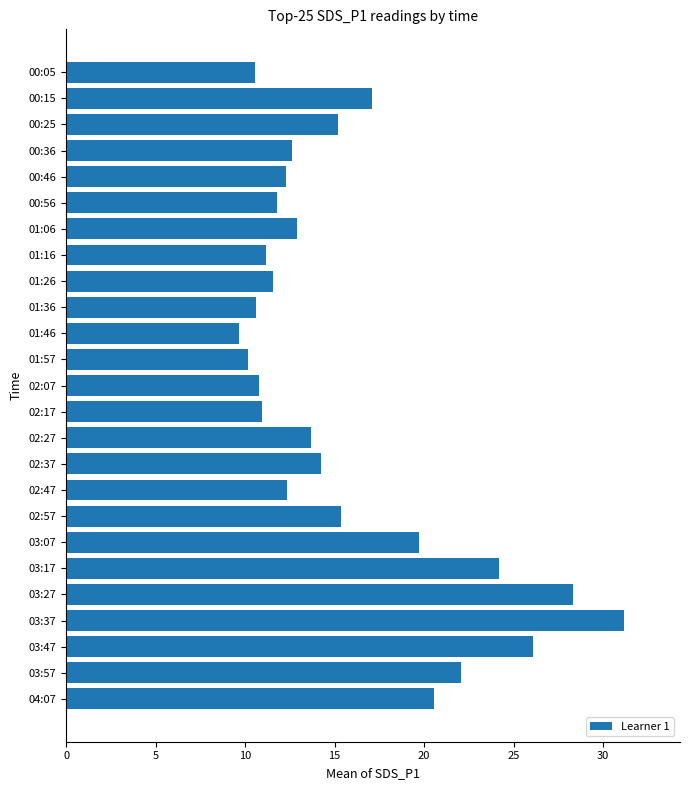

Which label corresponds to the smallest value in the chart?

01:46